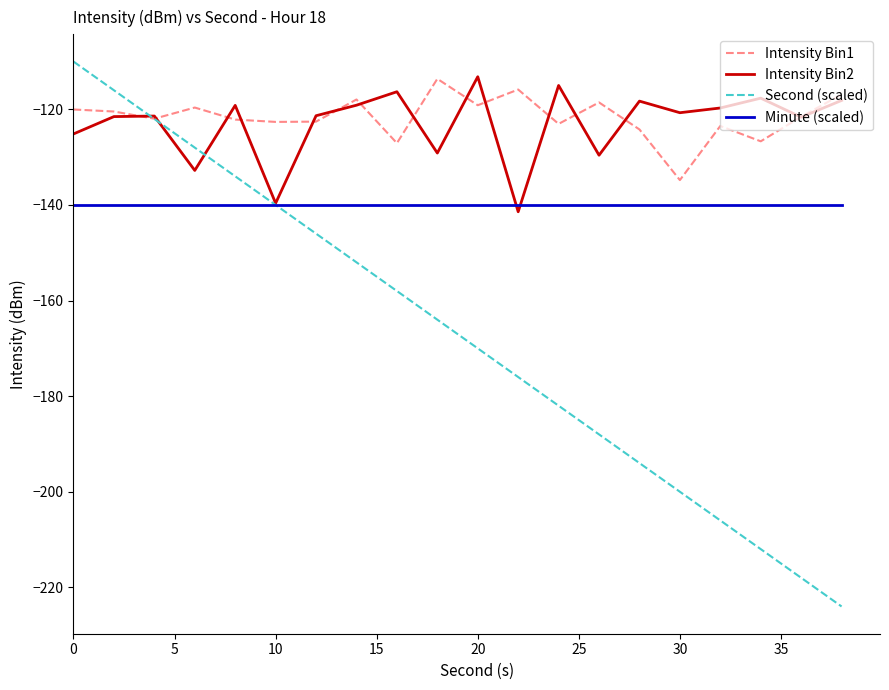

What is the maximum value shown in the chart?

-110.0